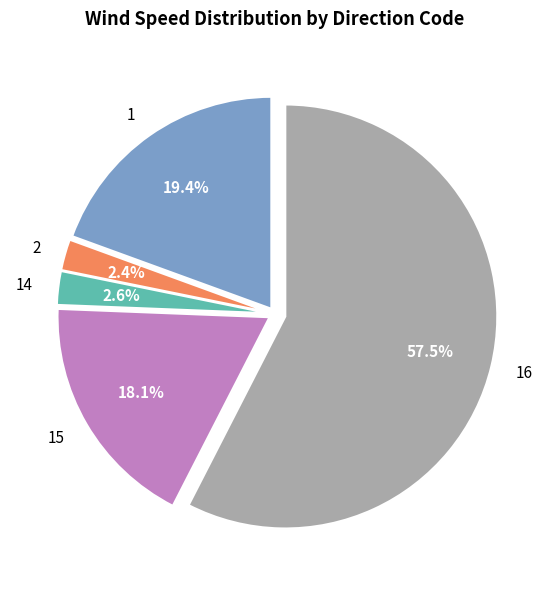

Count the number of slices in the pie.

5